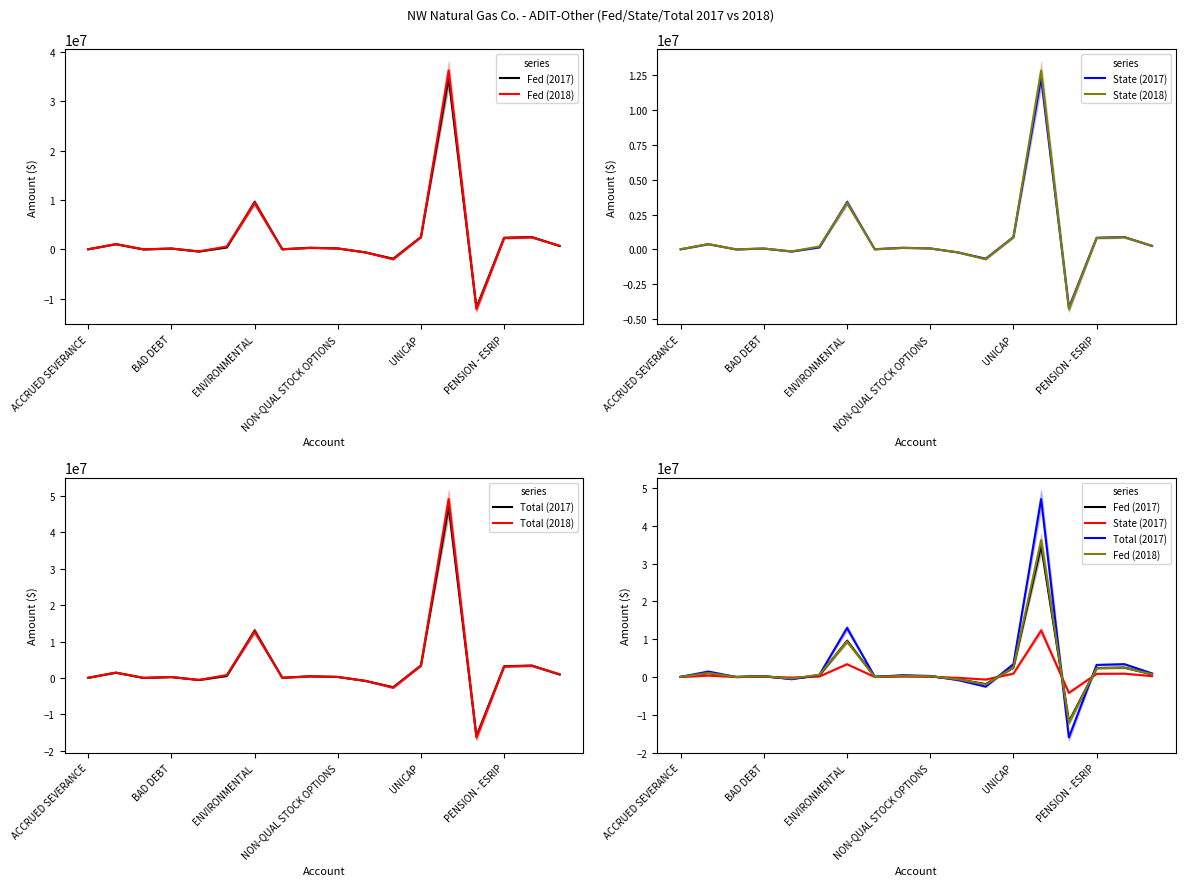

How many positive values does the State (2017) series have?

14